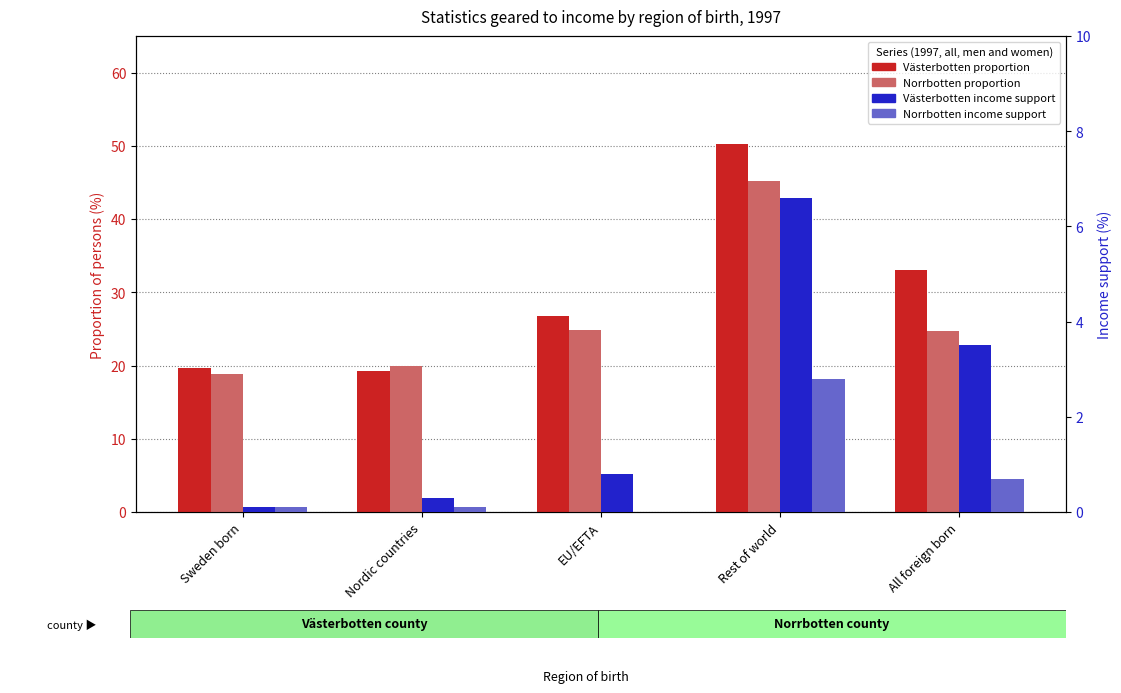

Are the bars horizontal?

No